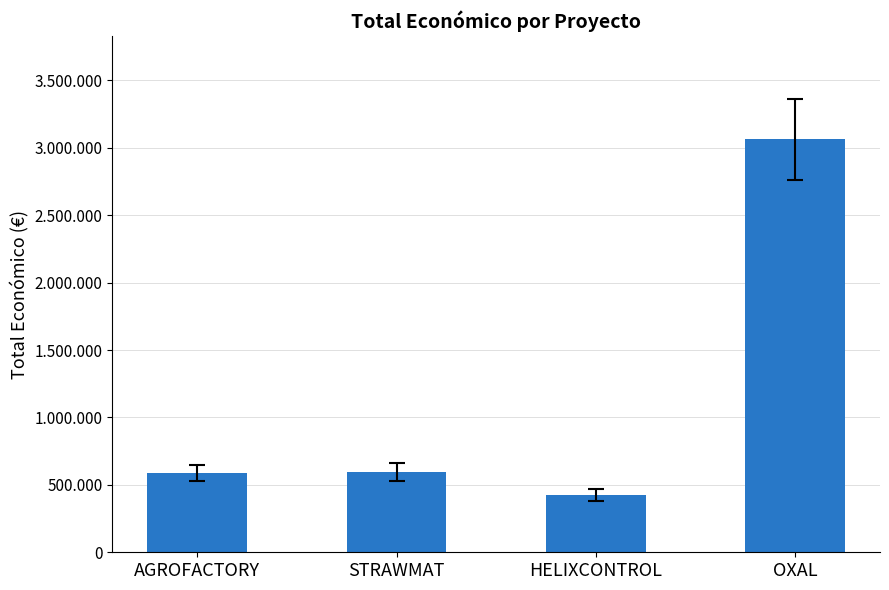

The chart shows a value of 99348 at HELIXCONTROL. True or false?

False